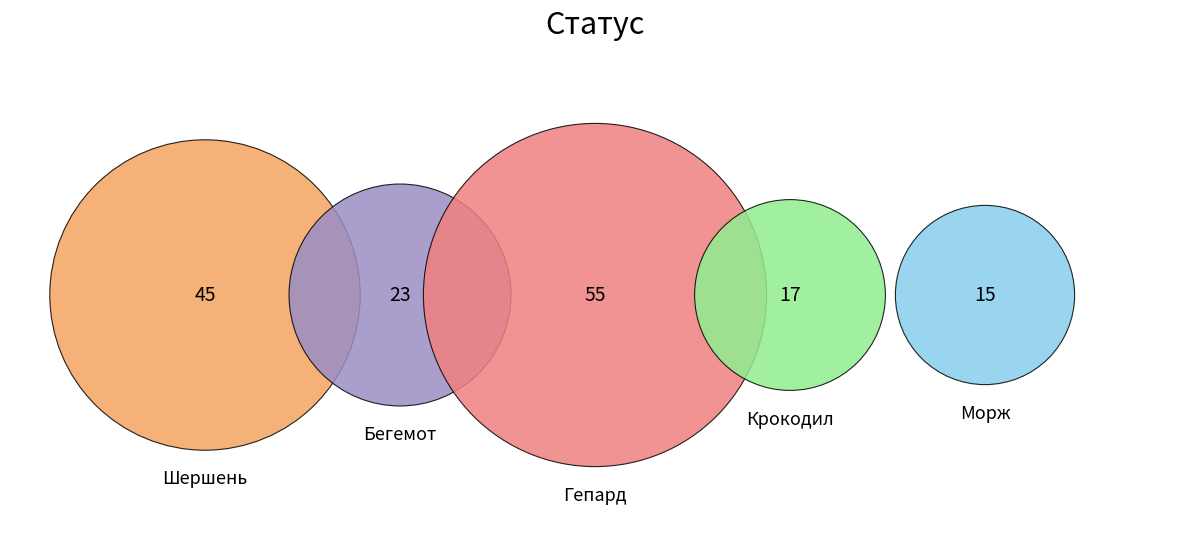

True or false: Гепард accounts for 35% of the total.

True